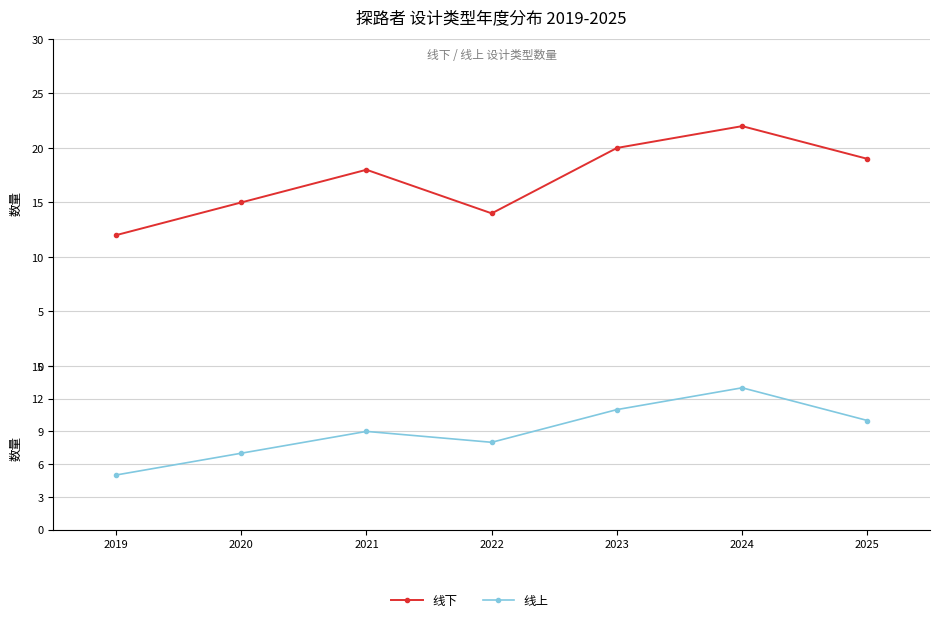

The 线上 series shows 12 at 2022. True or false?

False